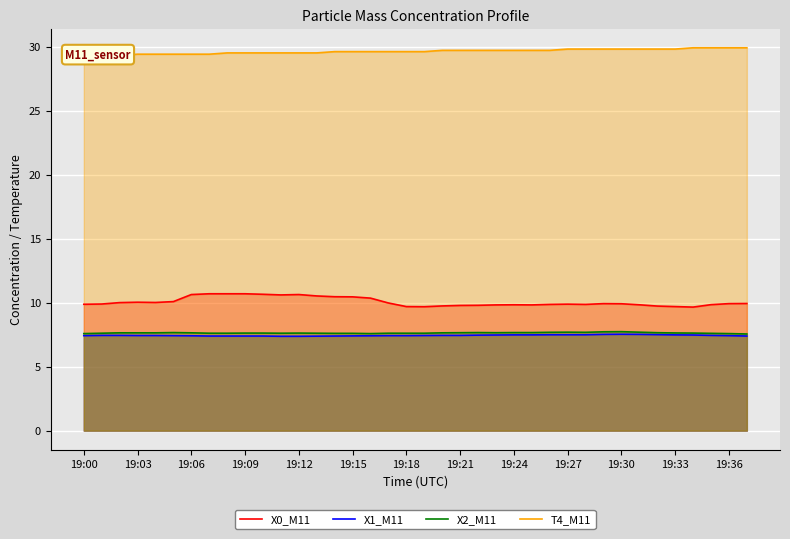

True or false: X2_M11 and X0_M11 intersect in this chart.

False